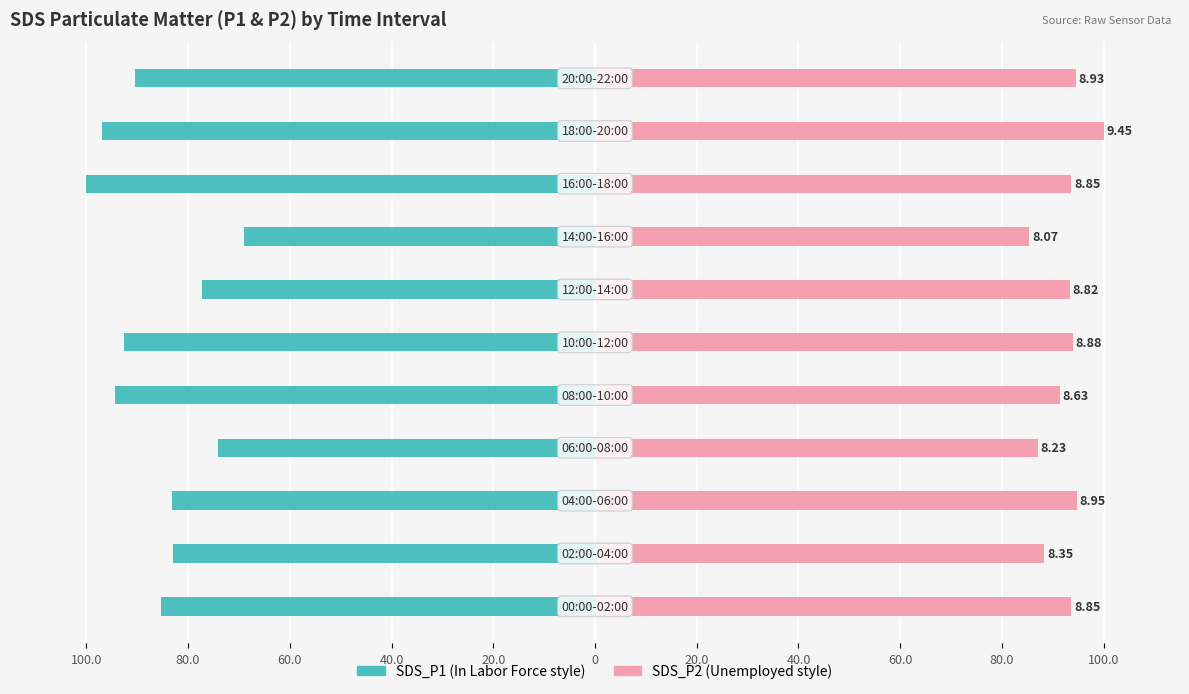

What is the difference between the maximum and minimum values in the SDS_P2 series?

14.6